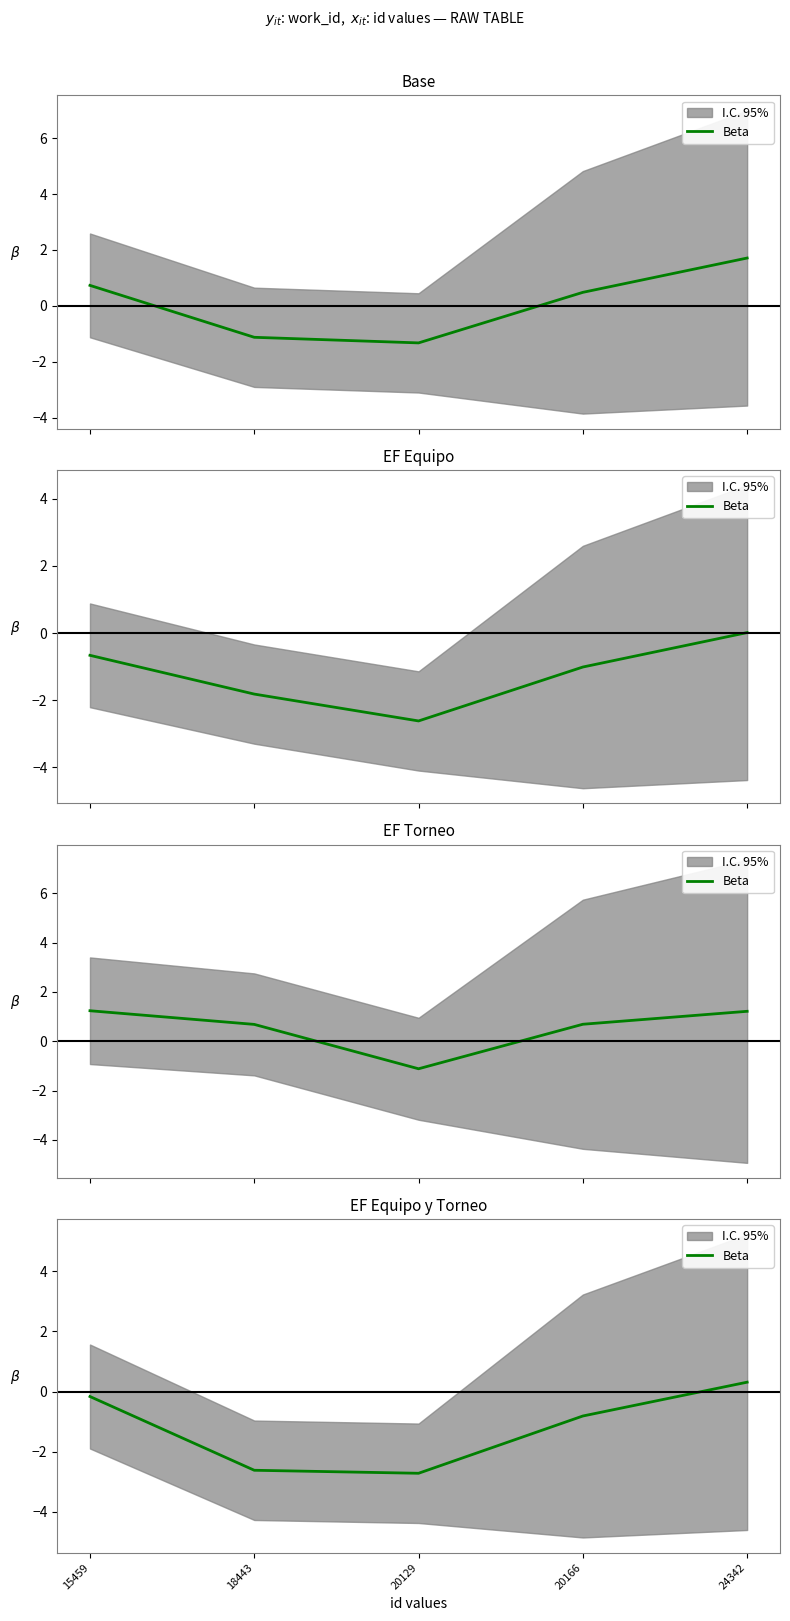

How many positive values are there?

1